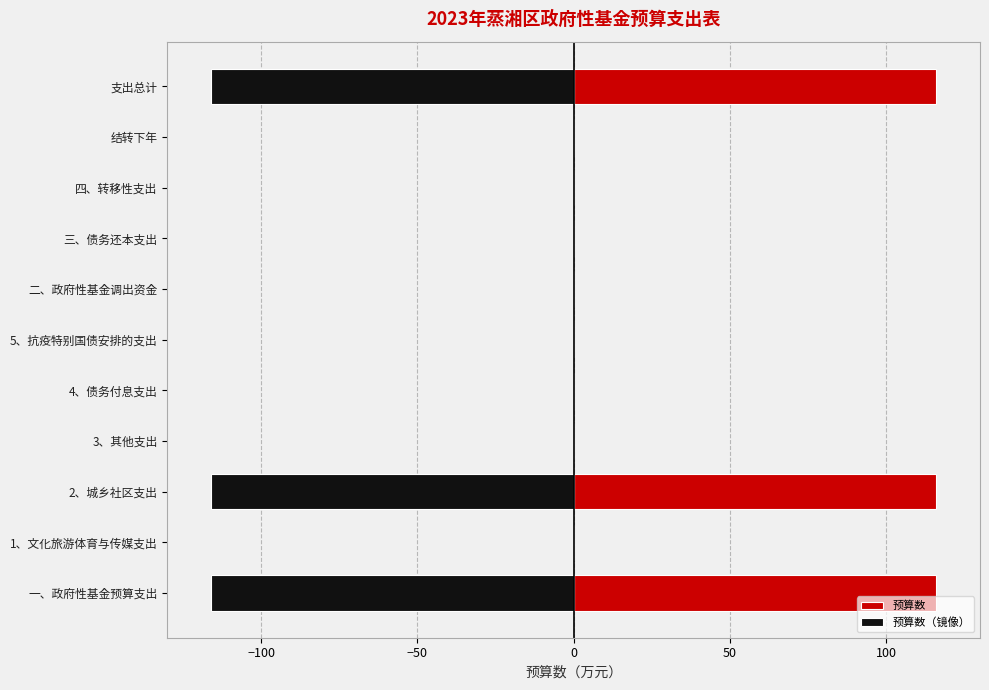

Reading right to left, transcribe all the data shown in this chart.

预算数: 116	0	0	0	0	0	0	0	116	0	116
预算数（镜像）: -116	0	0	0	0	0	0	0	-116	0	-116